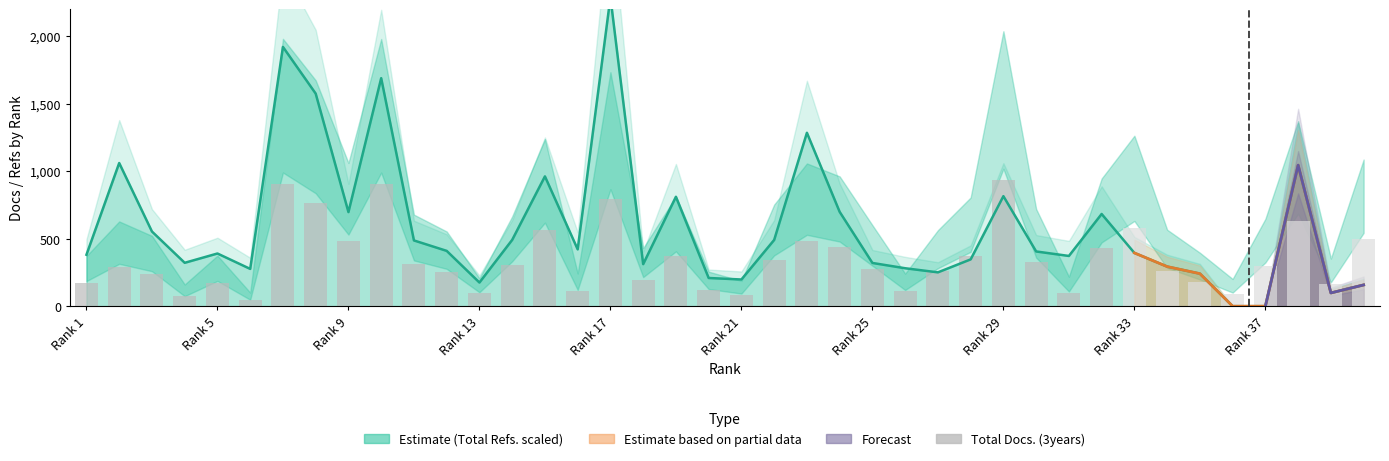

What is the value of the Total Refs. bar at the 27th from the left?

250.5